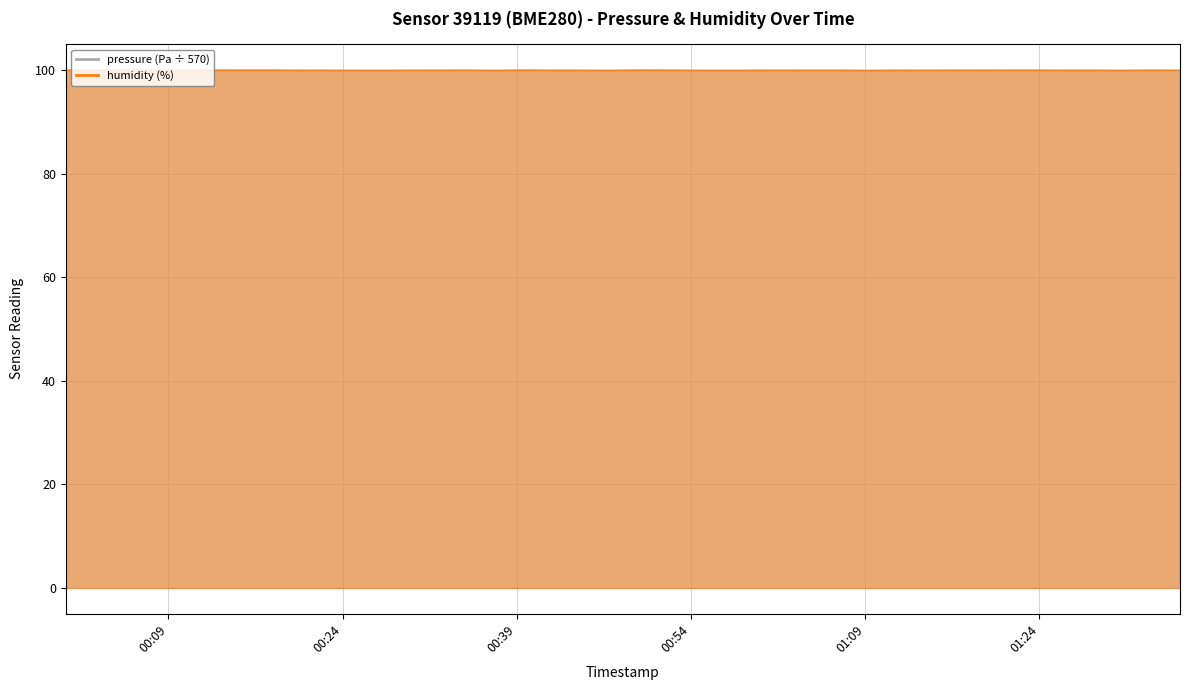

Between 2023-04-27T01:04:21 and 2023-04-27T00:17:35, which is larger?

2023-04-27T00:17:35